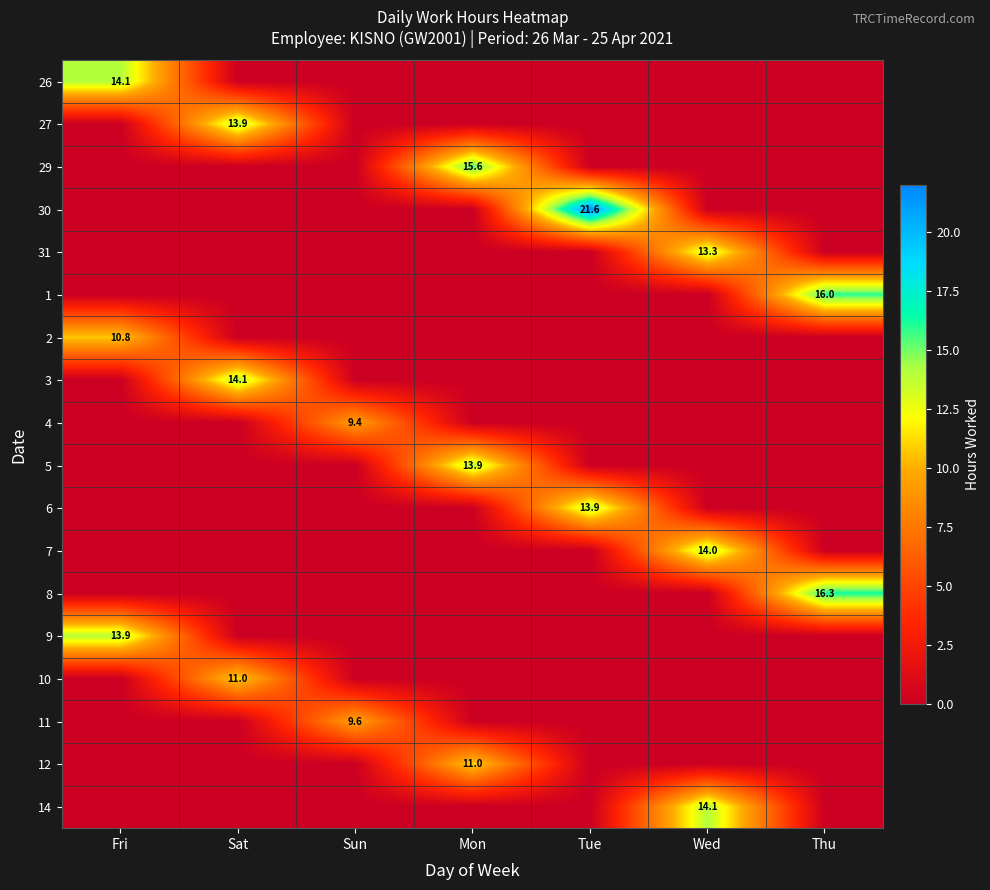

The value of 8 at Tue is -8.7. True or false?

False